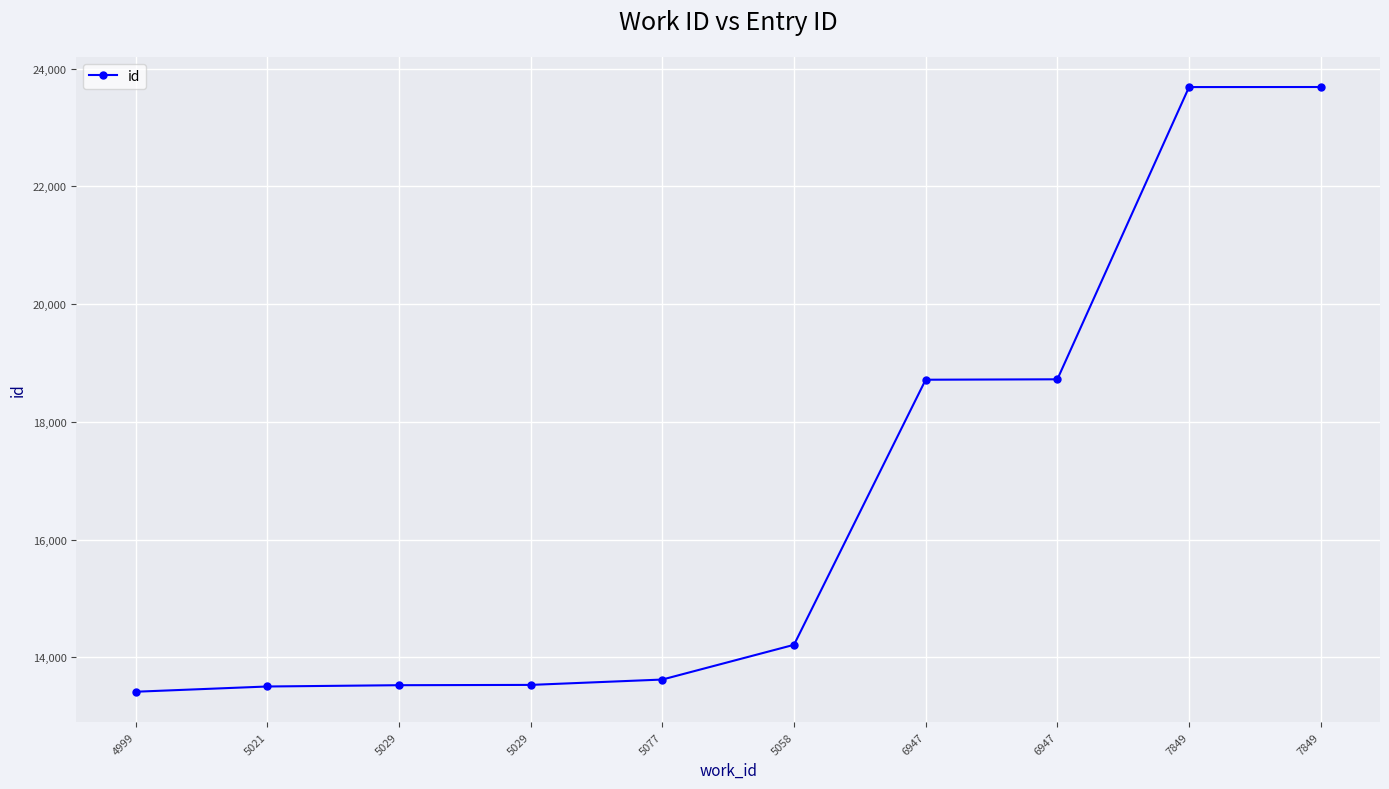

What is the value of the 7th point from the left?

18717